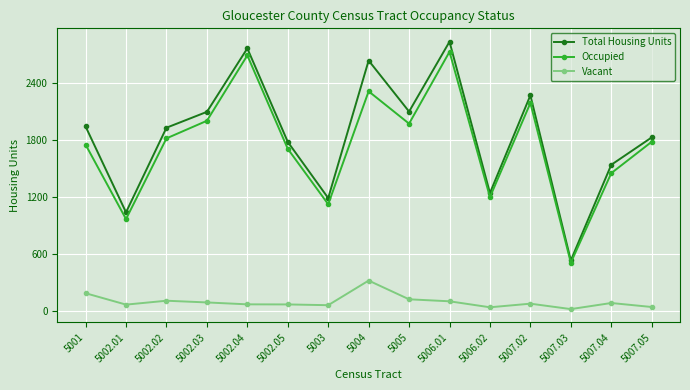

Where is the first local minimum for Occupied?

5002.01